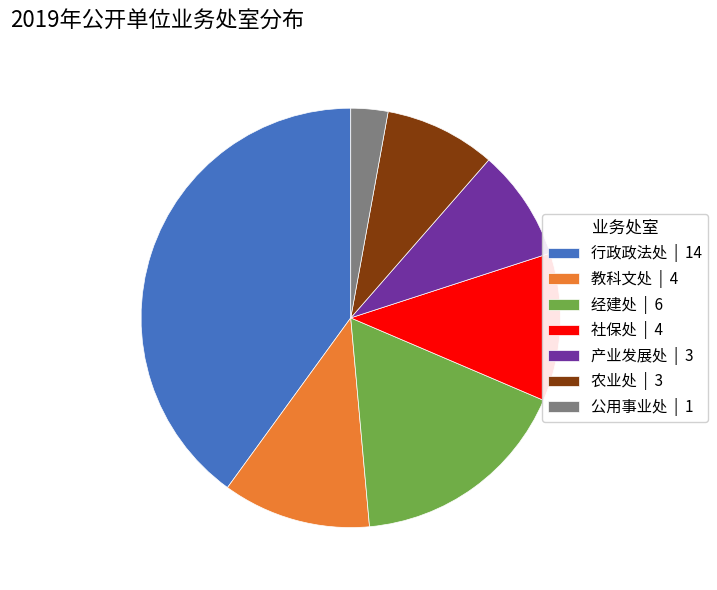

Is it true that 经建处 | 6 is 25% of the pie?

False